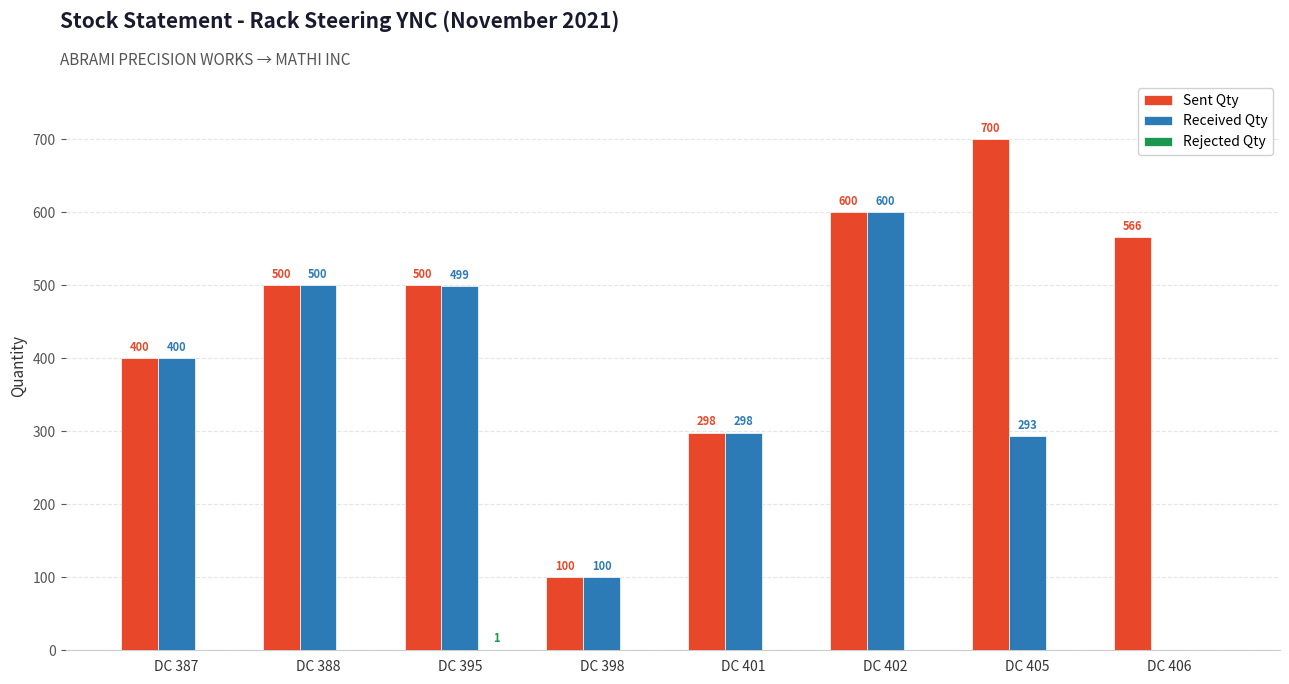

What is the maximum value for Received Qty?

600